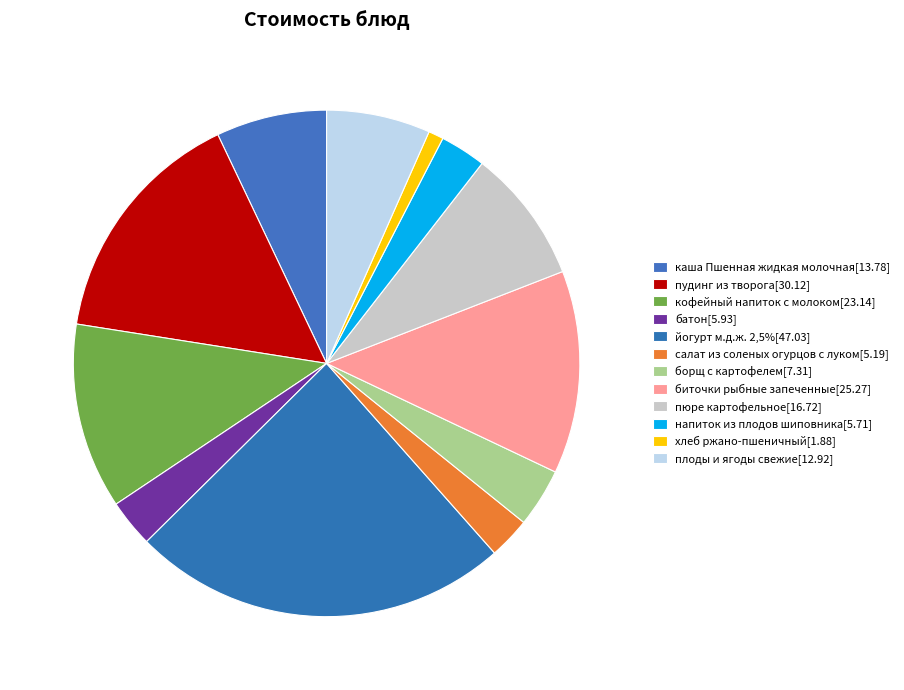

How many slices are in this pie chart?

12